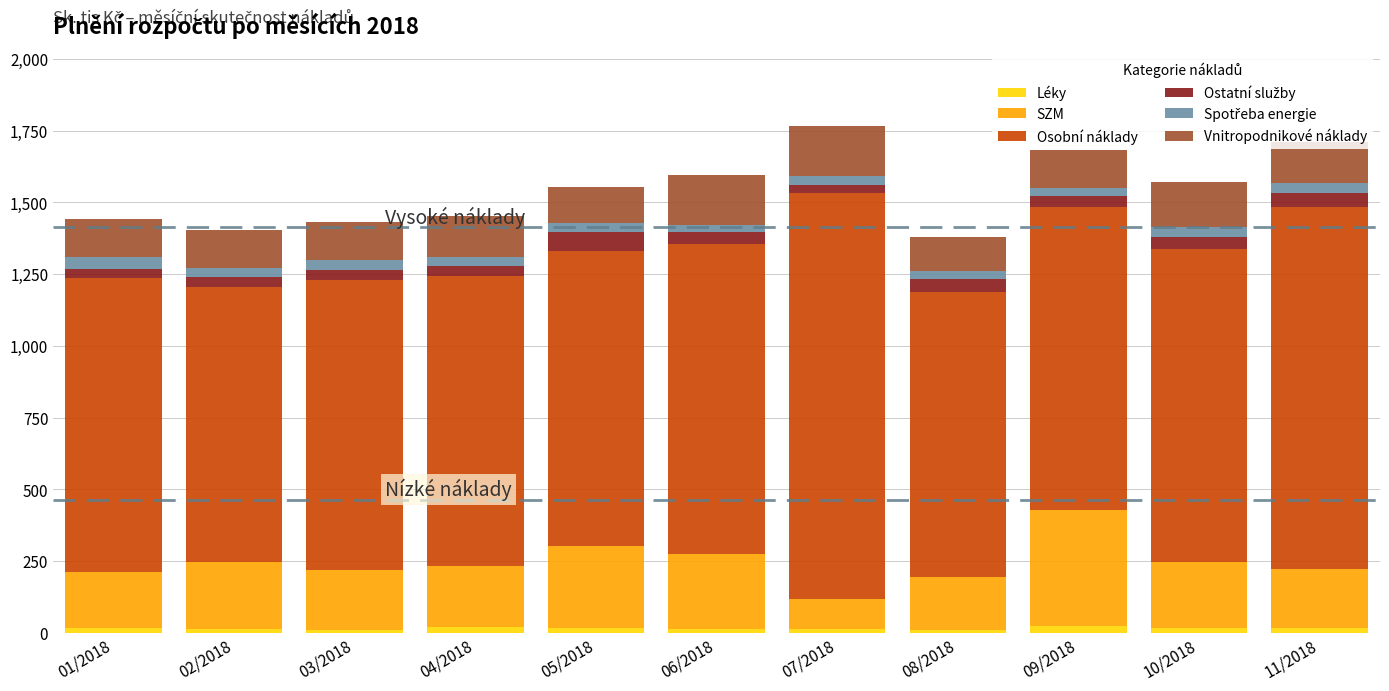

The Léky series shows 12.3 at 07/2018. True or false?

True